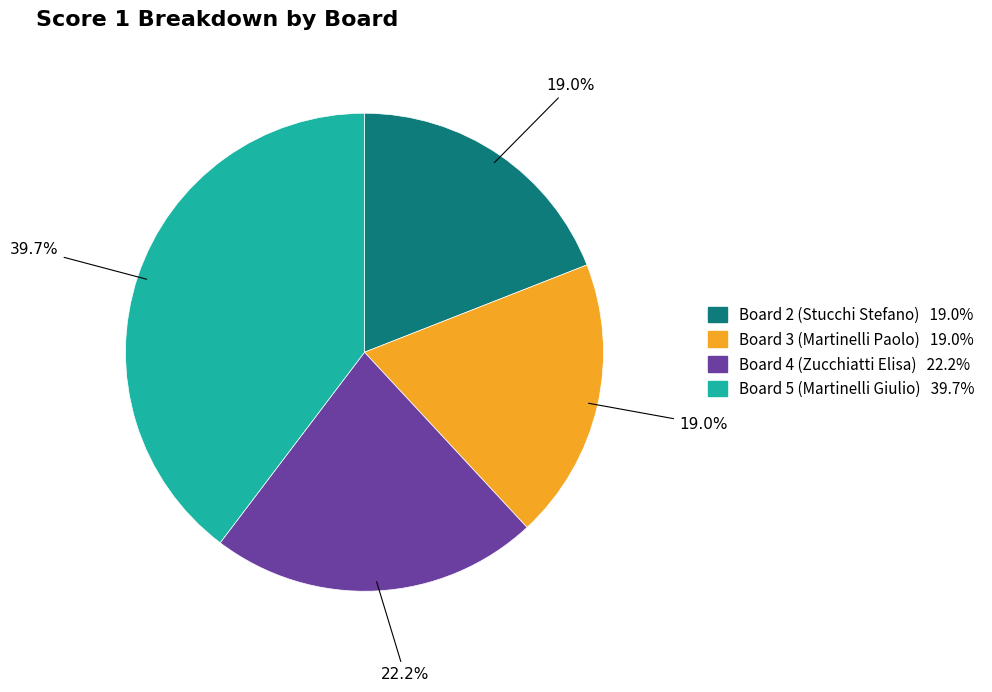

The Board 3 (Martinelli Paolo) slice represents 9% of the pie. True or false?

False